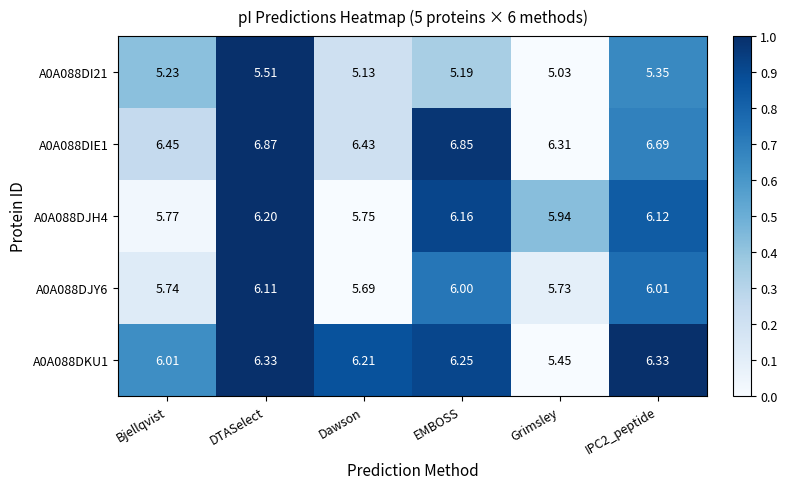

At which label is A0A088DI21 closest to 5?

Grimsley